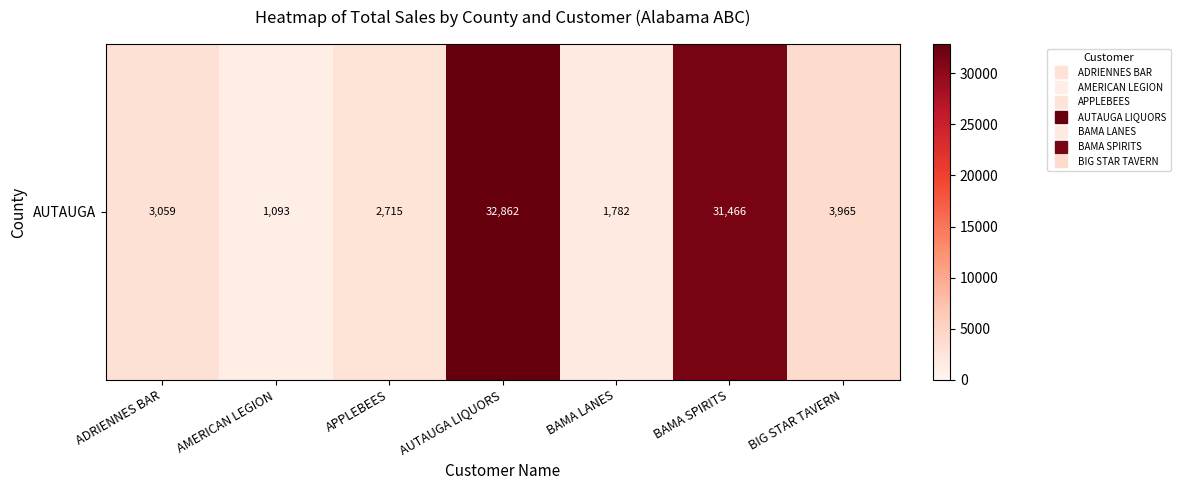

The value at ADRIENNES BAR is 3059.0. True or false?

True